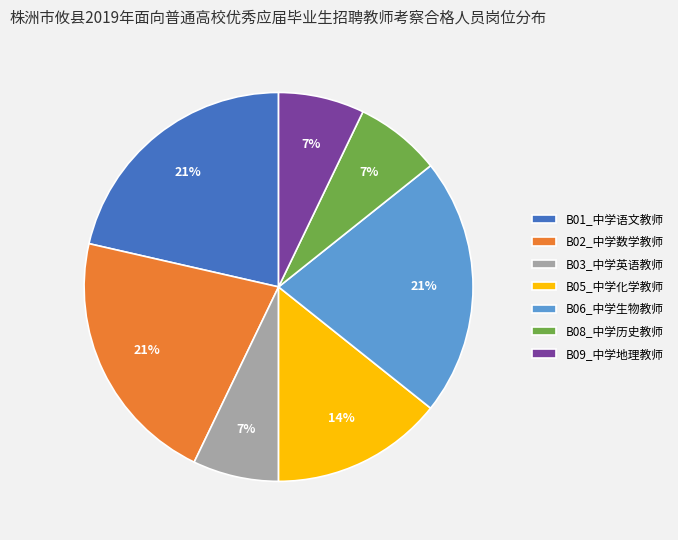

Approximately how many times larger is the value at B01_中学语文教师 compared to B02_中学数学教师?

1.0